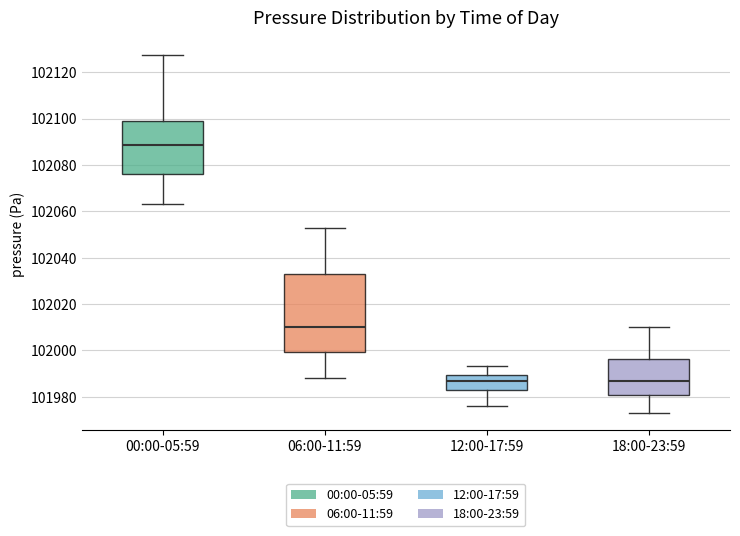

Reading left to right, transcribe this box plot: for each box, give where its median line is, the range the box spans, and where its two whiskers end, as read against the y-axis. The values are not printed on the chart, so give them approximately, as read against the axis.

00:00-05:59: median 102088, box 102076 to 102098, whiskers 102064 to 102128
06:00-11:59: median 102010, box 102000 to 102032, whiskers 101988 to 102052
12:00-17:59: median 101986, box 101982 to 101990, whiskers 101976 to 101994
18:00-23:59: median 101986, box 101980 to 101996, whiskers 101974 to 102010